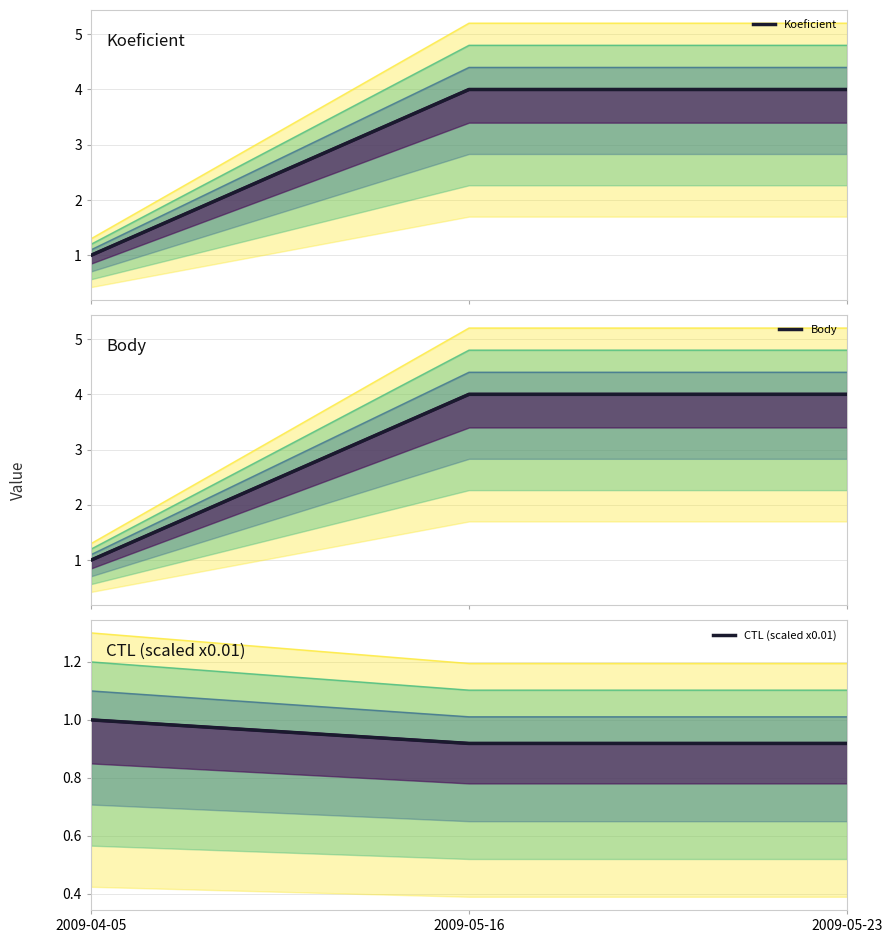

Which category has the lowest value across all series?

2009-05-16